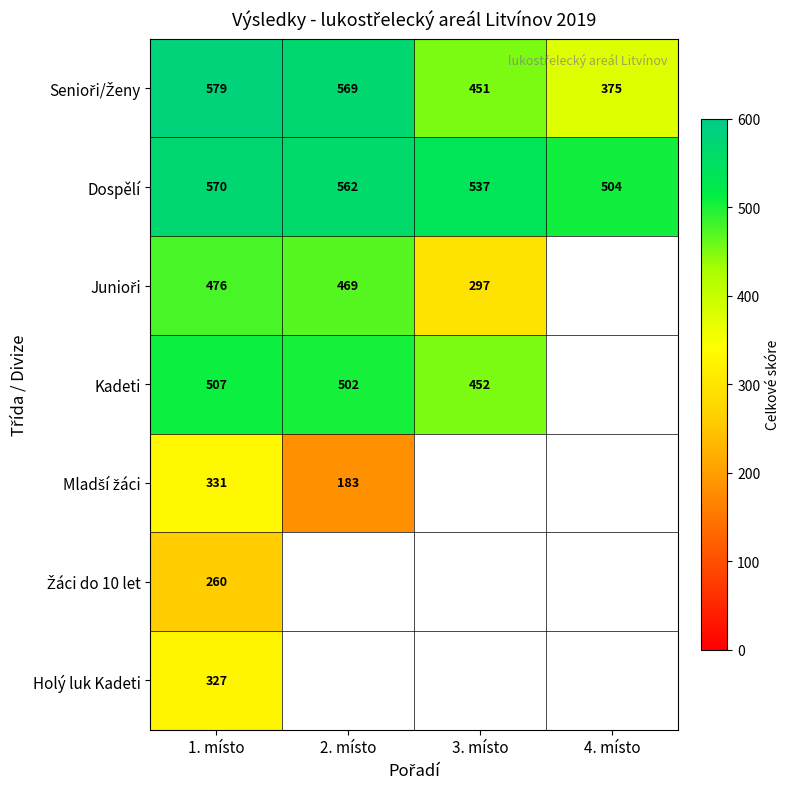

Count the Dospělí values in the range 537 to 570.

3